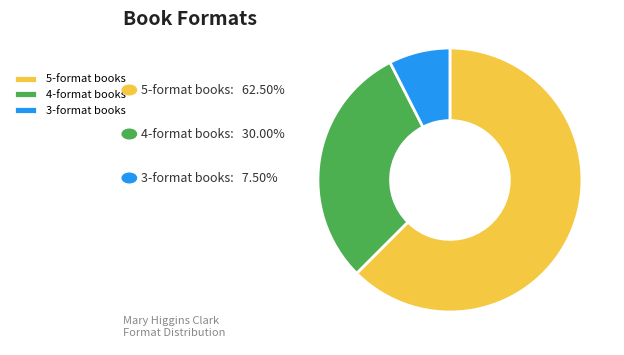

Does 5-format books account for over 50% of the chart?

Yes